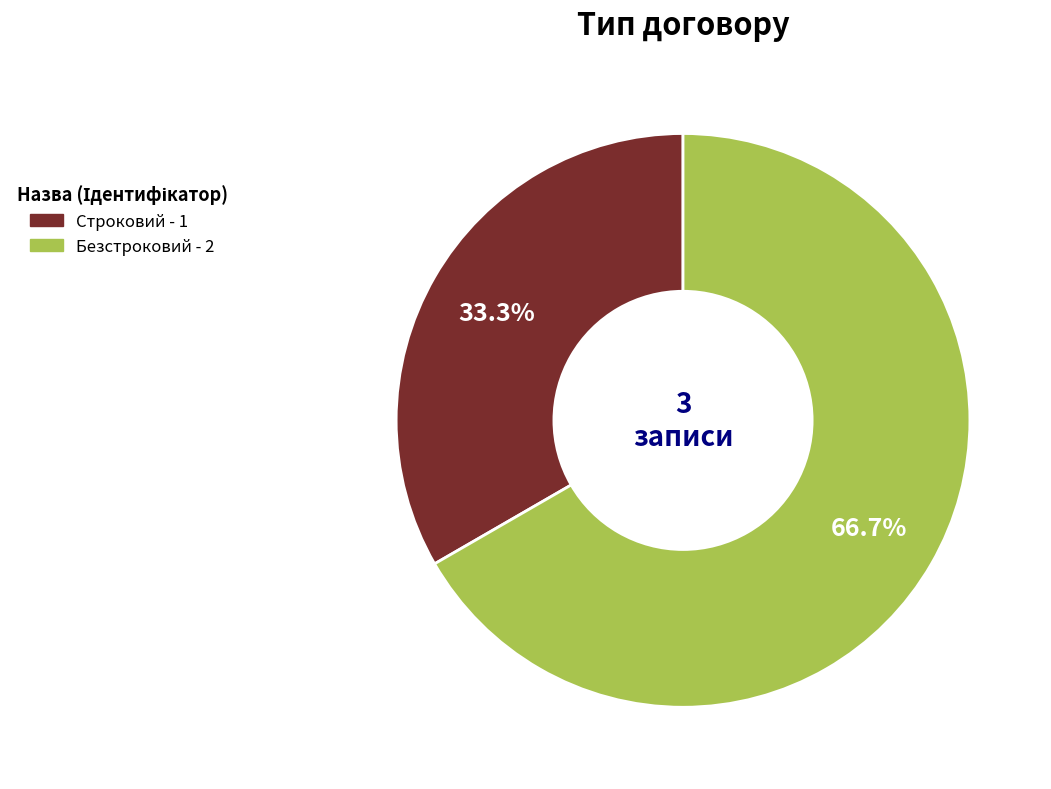

Is there a majority slice in this chart?

Yes